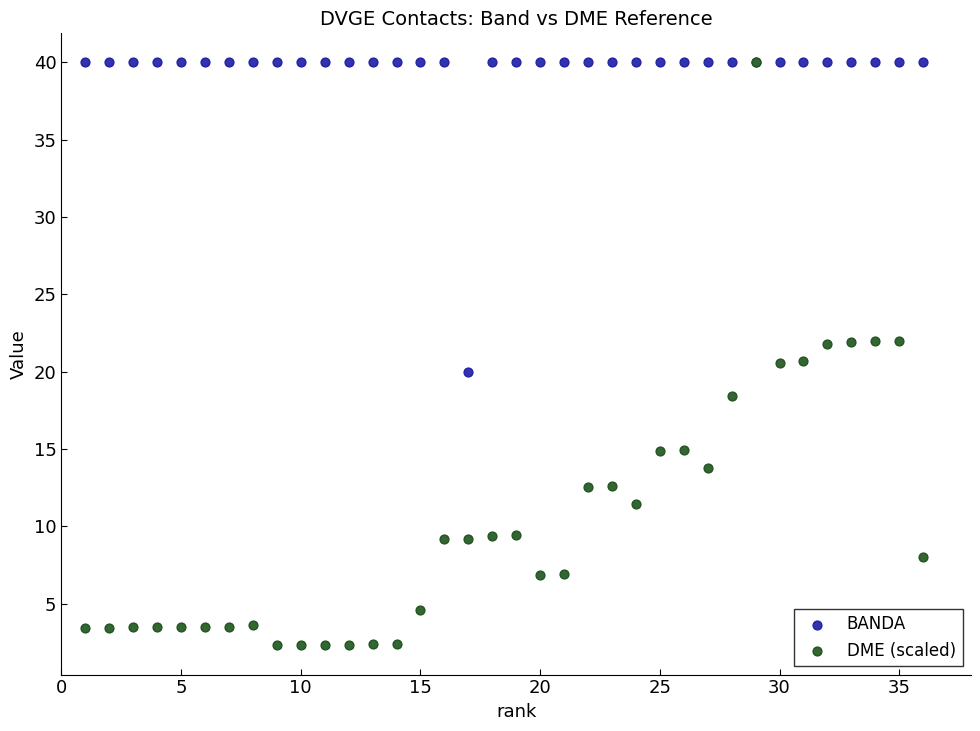

What are all the series names shown in the legend?

BANDA, DME (scaled)